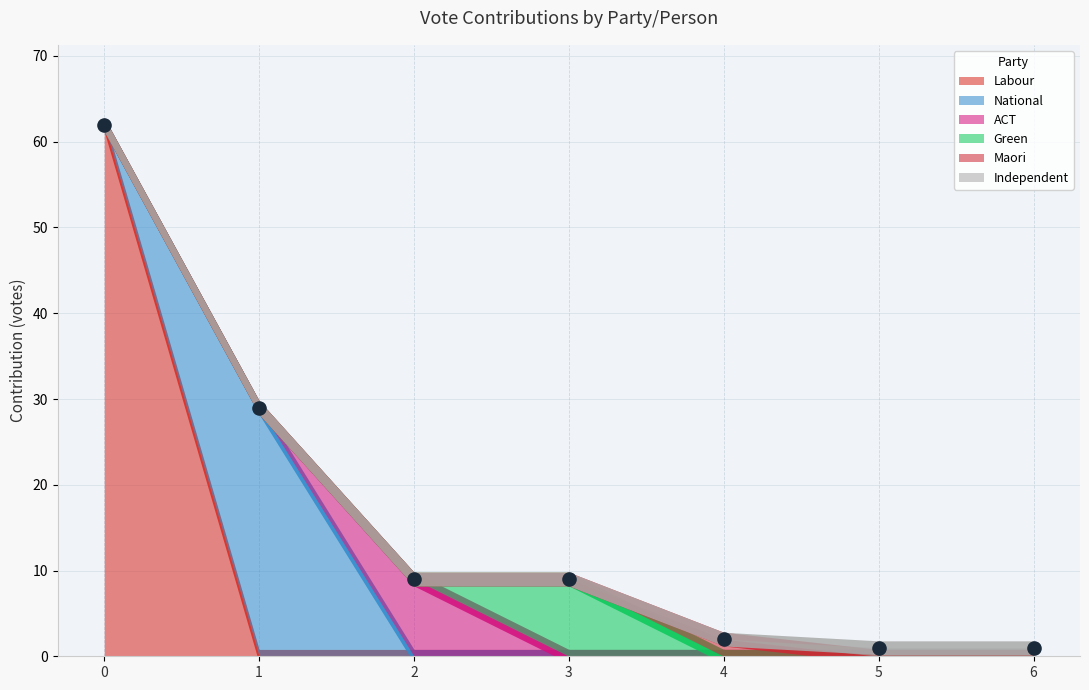

What are all the series names shown in the legend?

Labour, National, ACT, Green, Maori, Independent